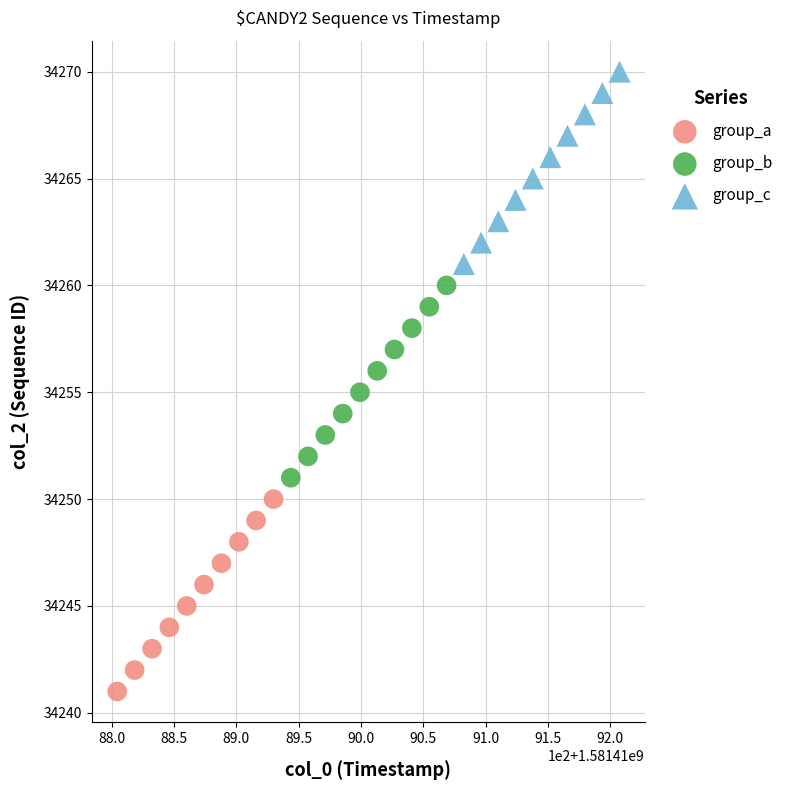

Which series contains the highest Y value?

group_c